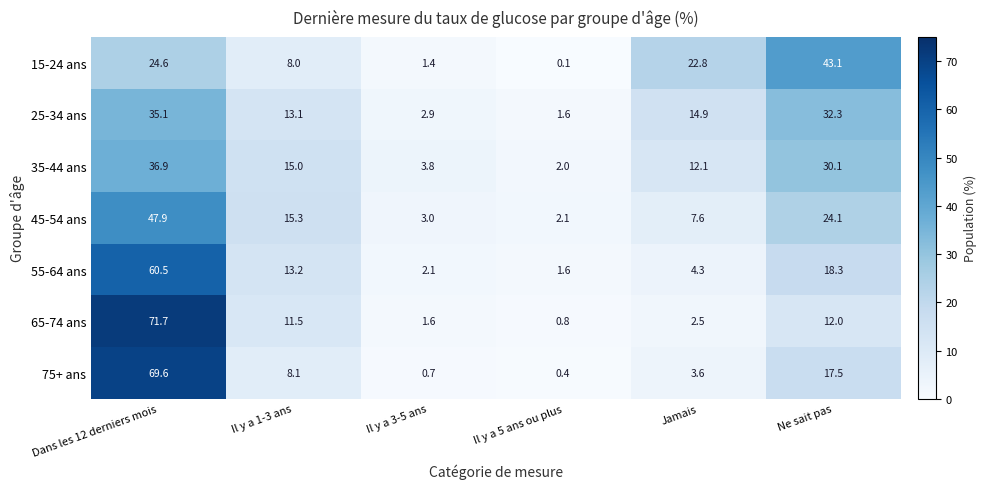

At how many categories does at least one series exceed 6?

4